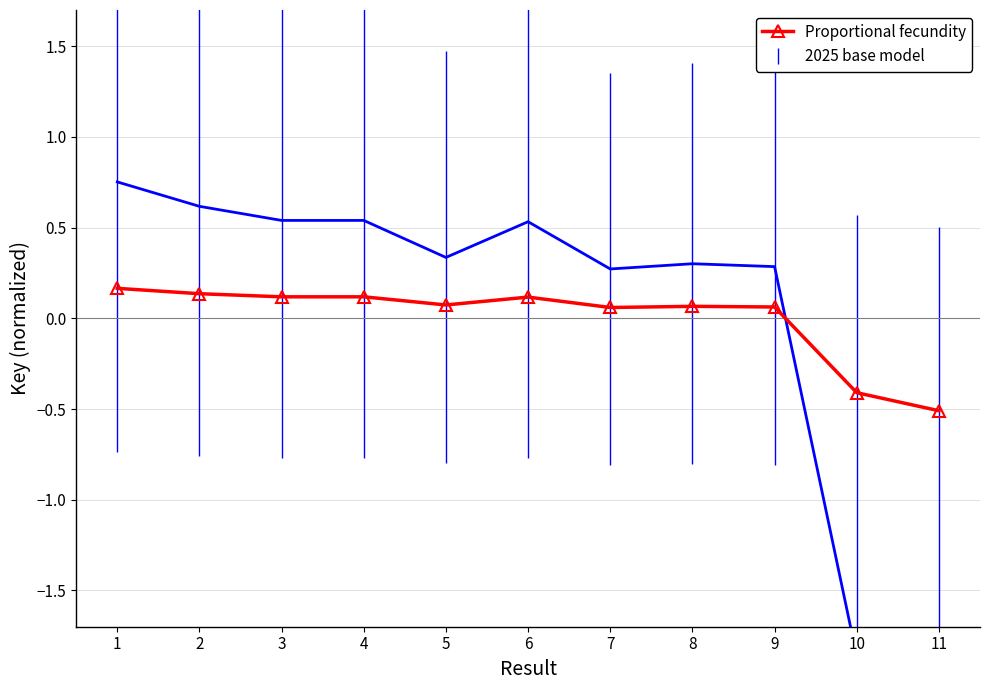

True or false: the data shows 0.0 at 6.

False